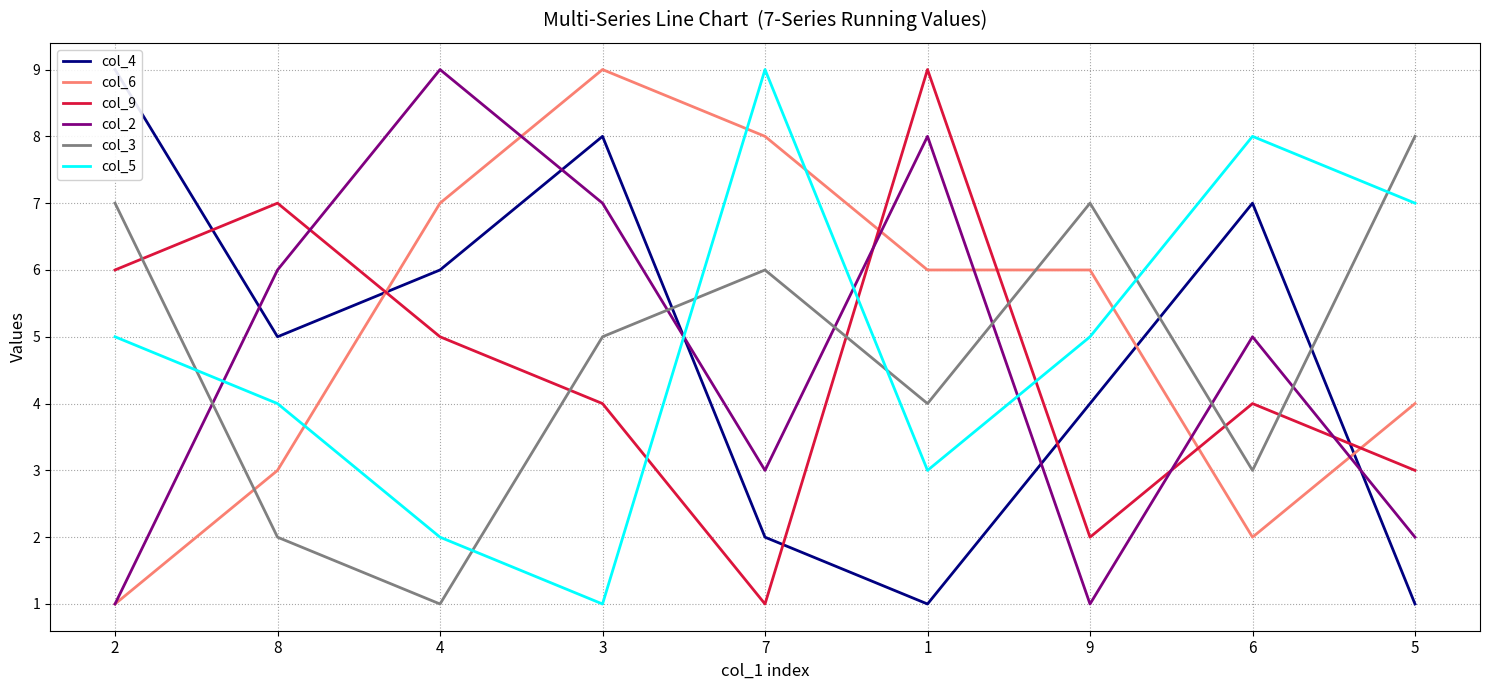

At which category does col_9 reach its first local peak?

8